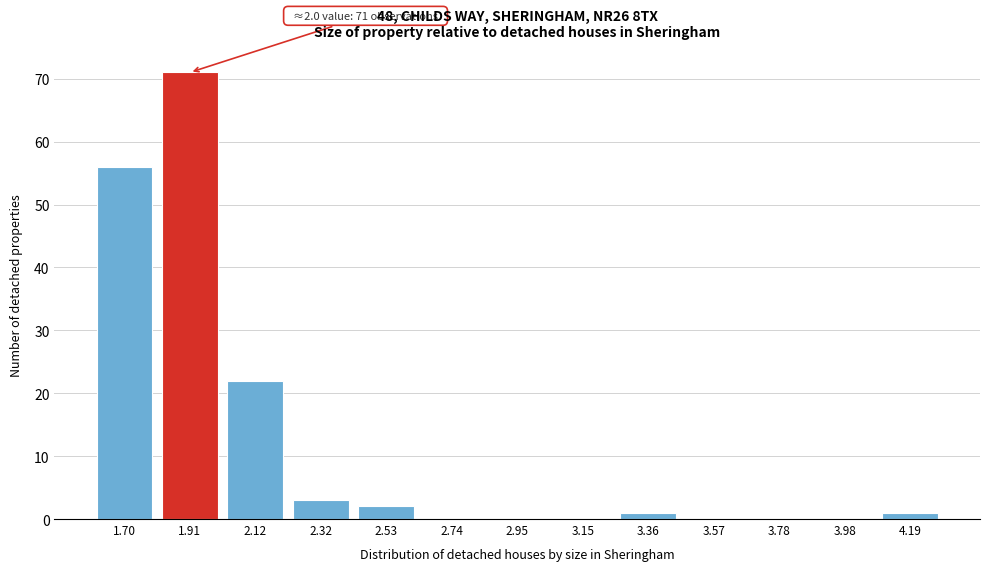

Reading left to right, what are all the values shown in this chart?

1.70=56	1.91=71	2.12=22	2.32=3	2.53=2	2.74=0	2.95=0	3.15=0	3.36=1	3.57=0	3.78=0	3.98=0	4.19=1